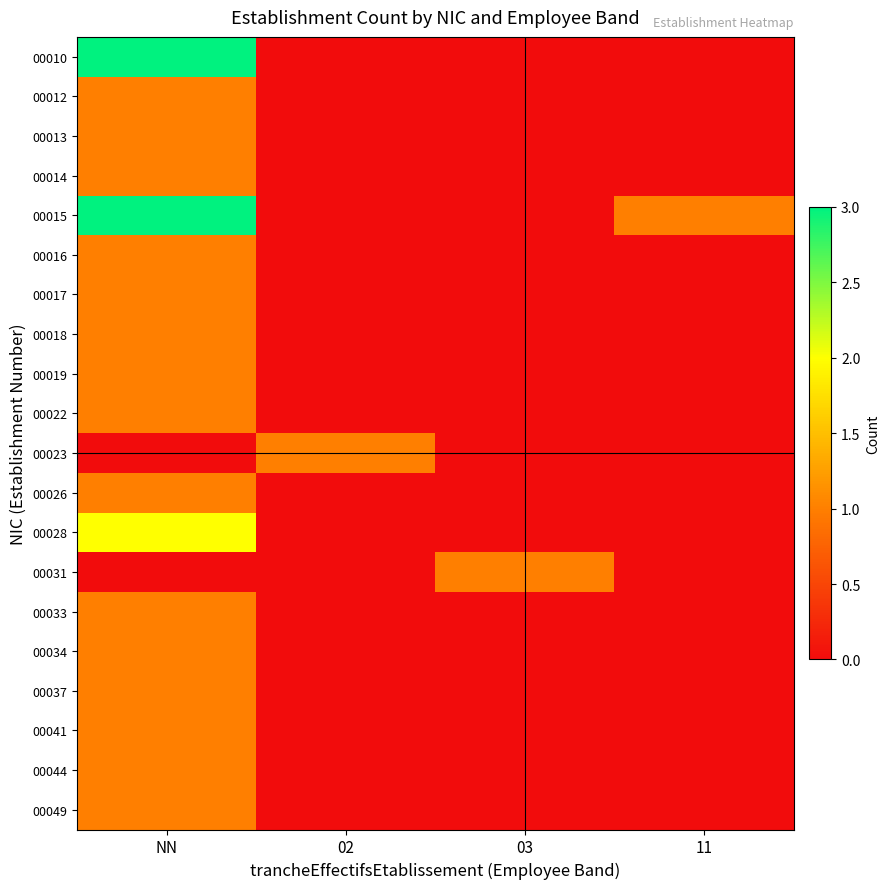

Which series has the largest total across all categories?

00015